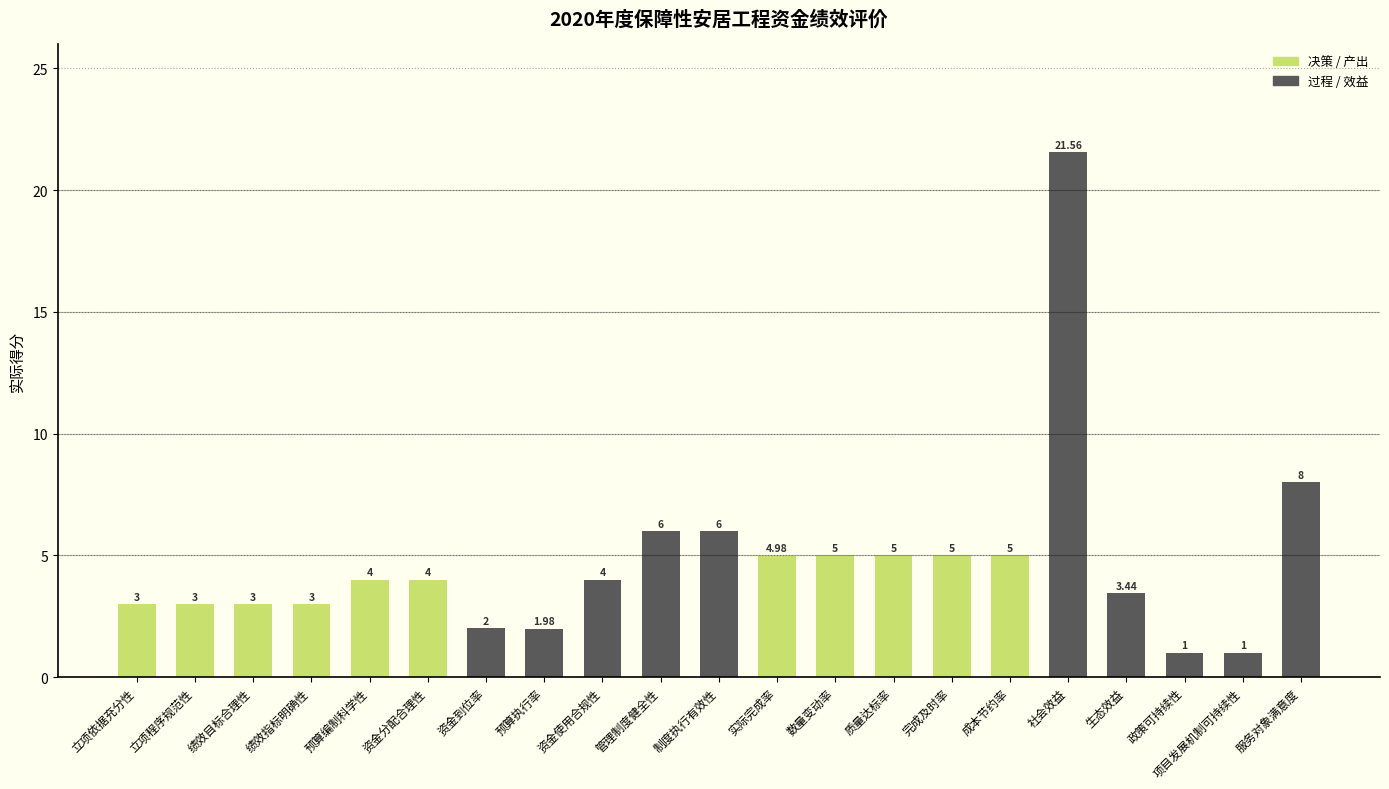

What is the difference between the second highest and second lowest values?

7.0